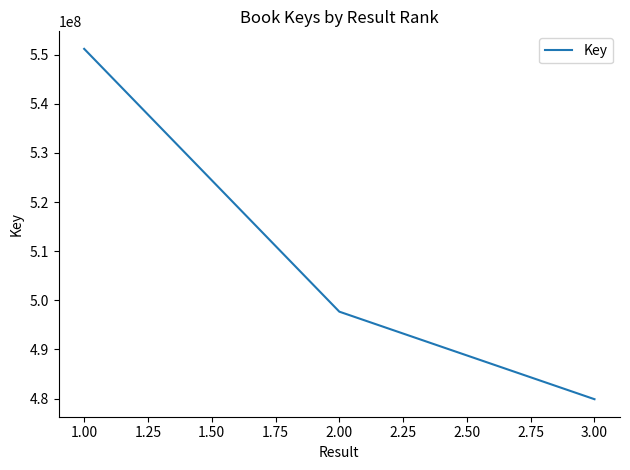

Reading left to right, transcribe all the data shown in this chart.

551180983	497691882	479875582